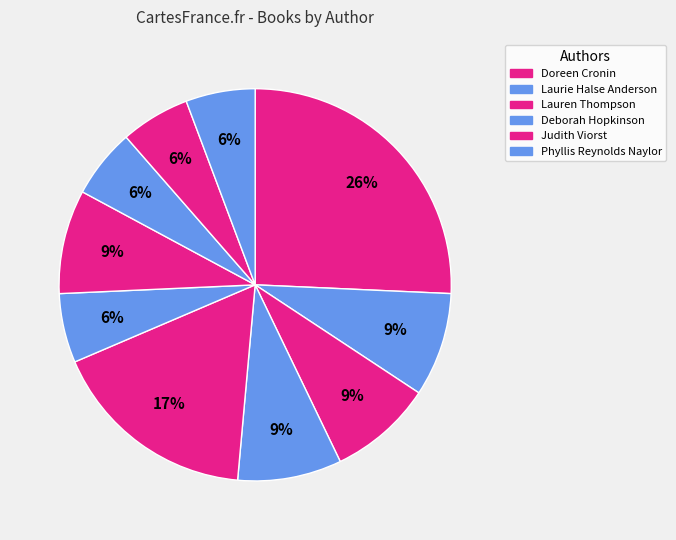

What is the largest slice in the pie chart?

Doreen Cronin